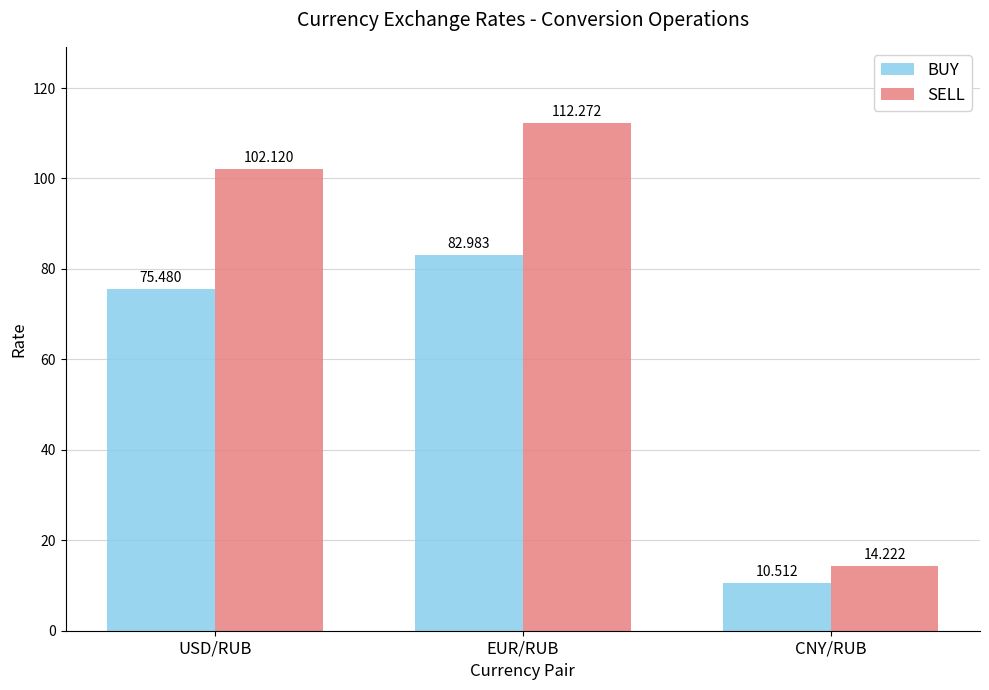

At which category is the sum across all series the highest?

EUR/RUB